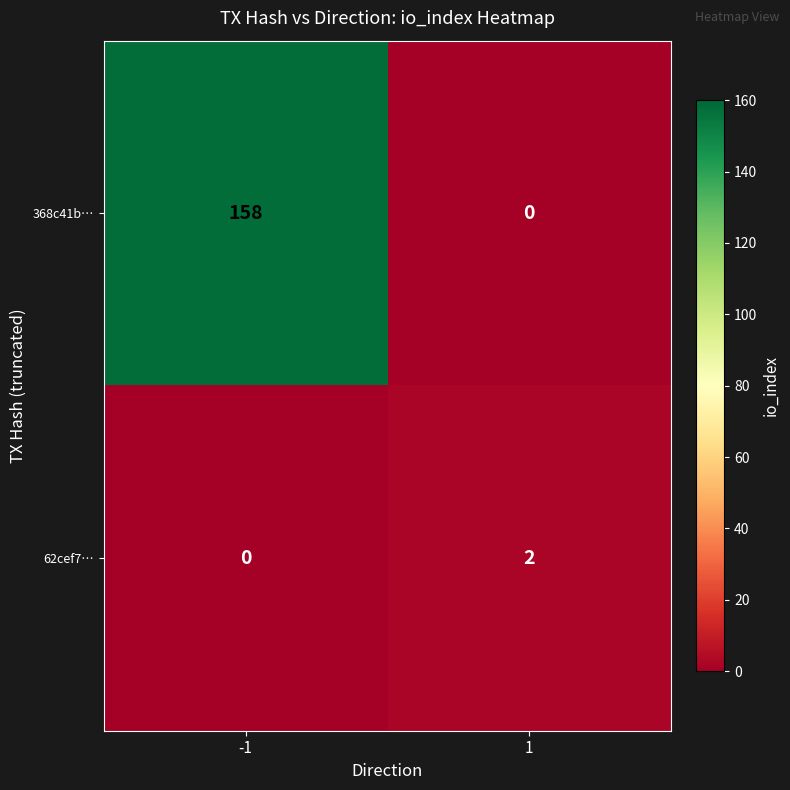

Reading right to left, transcribe all the data shown in this chart.

368c41b…: 1=0	-1=158
62cef7…: 1=2	-1=0